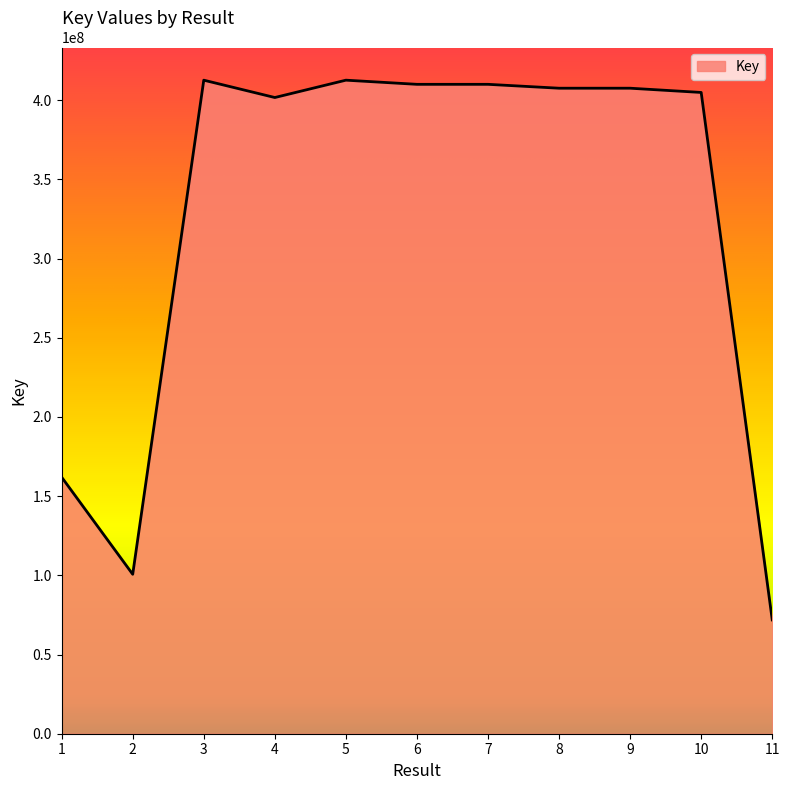

What value does the data have at 4?

401662587